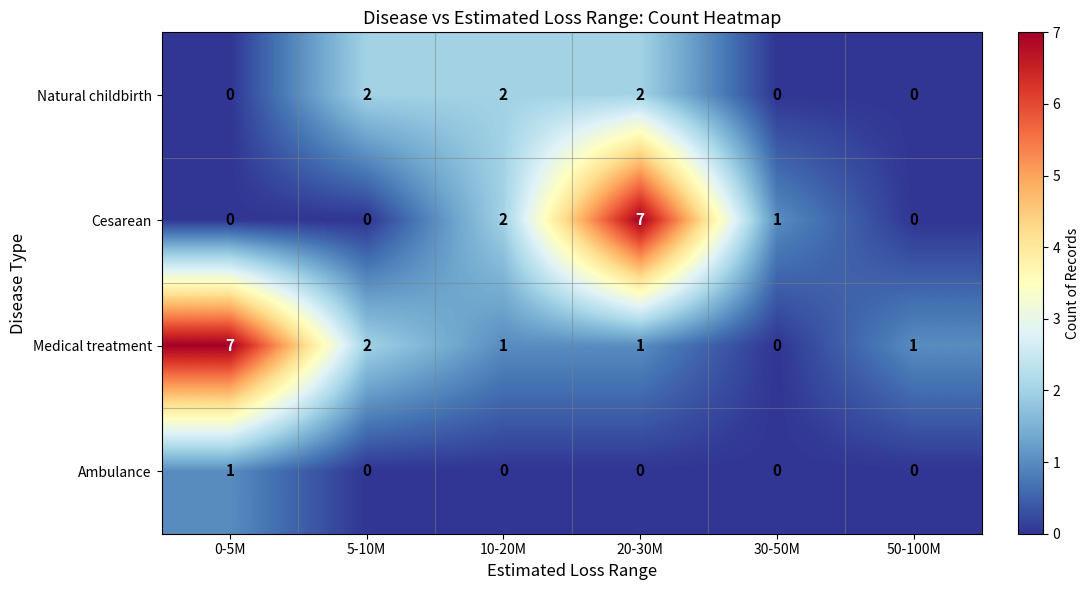

What is the greatest value displayed?

7